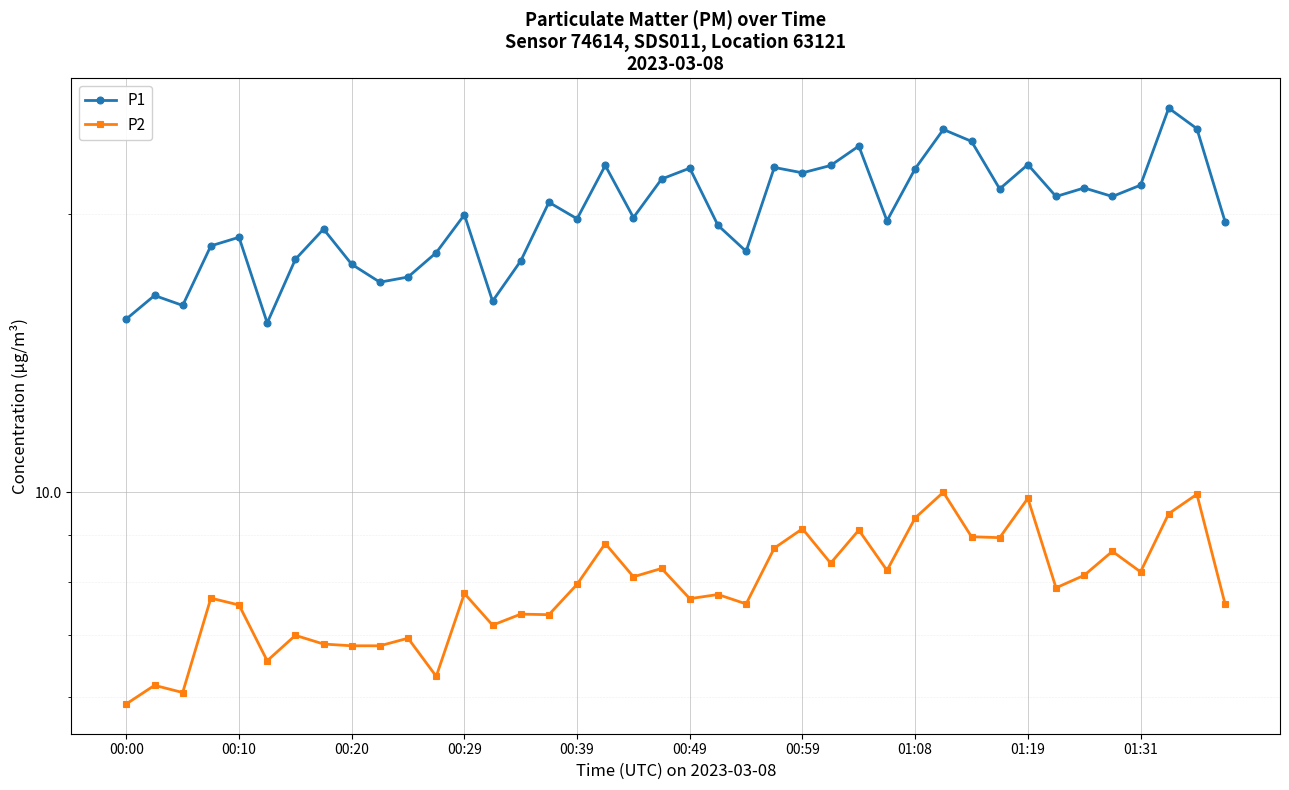

In P2, how many points are lower than both neighbors (excluding endpoints)?

13